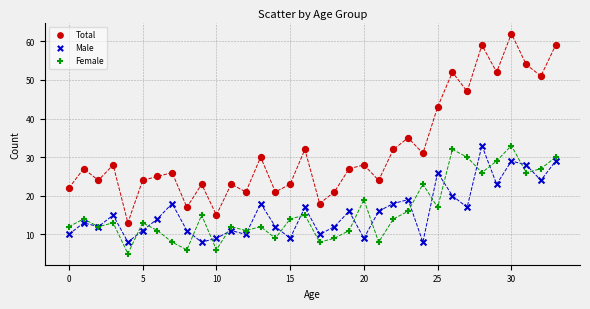

Which series has the largest Y range (max minus min)?

Total